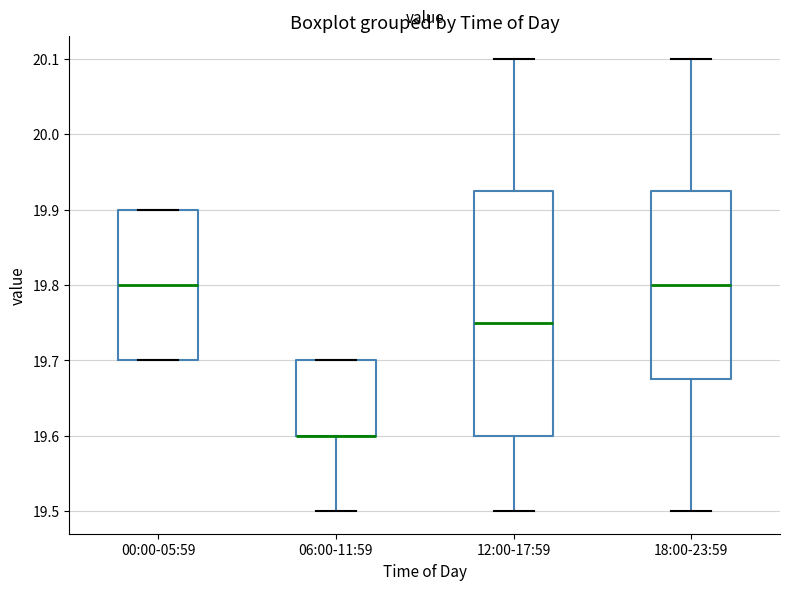

Where does the median line of the box for 18:00-23:59 sit on the y-axis? The values are not printed on the chart, so give them approximately, as read against the axis.

19.80